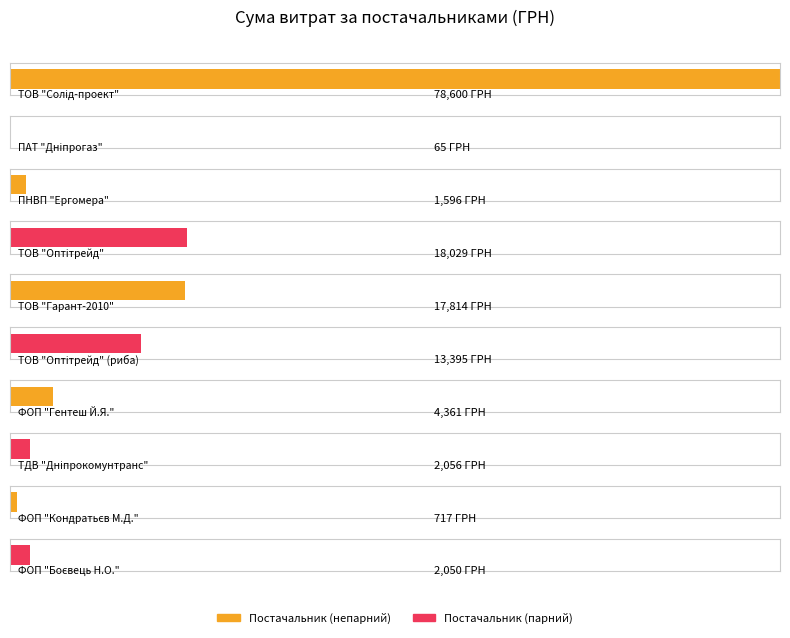

Is it true that the value at ПНВП "Ергомера" is 1596.0?

True